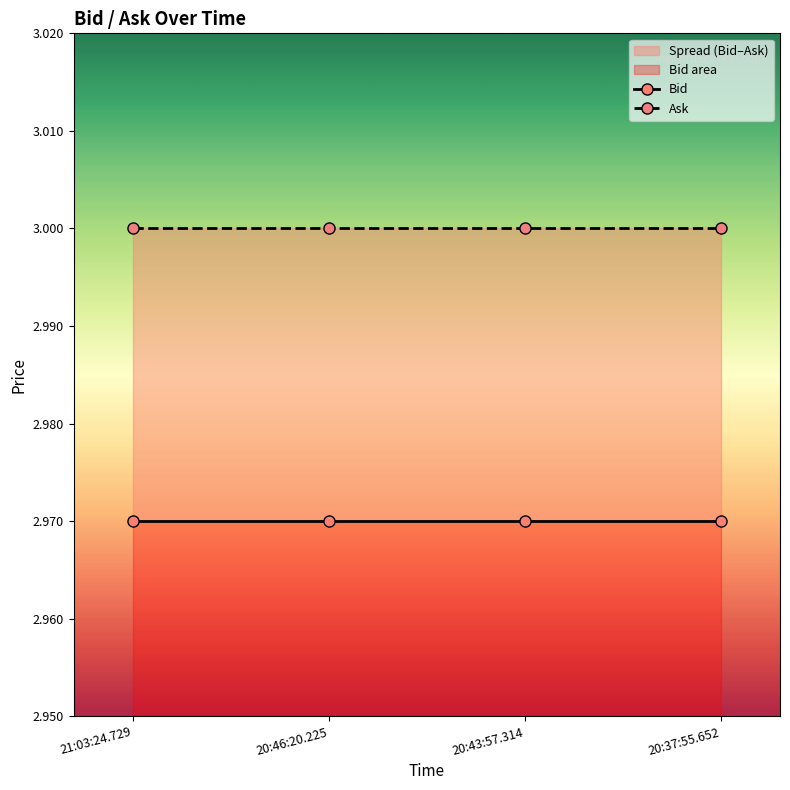

The Ask series shows 1.9 at 21:03:24.729. True or false?

False